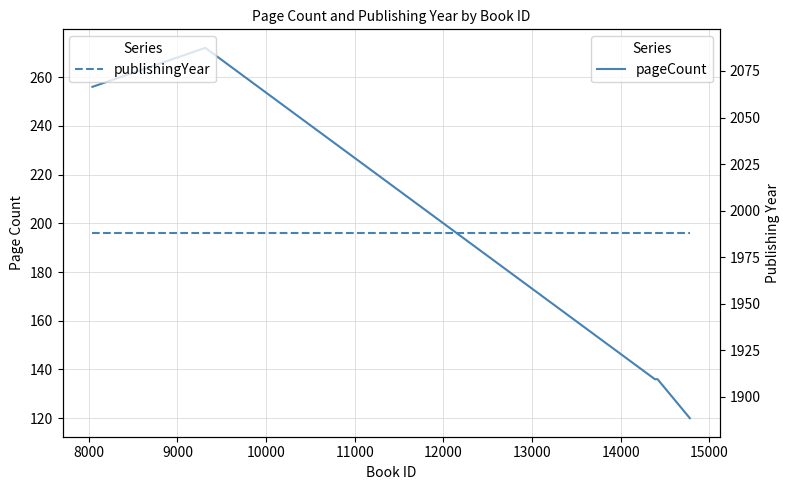

Is the value of publishingYear at 11000 greater than the value of pageCount at 7000?

Yes